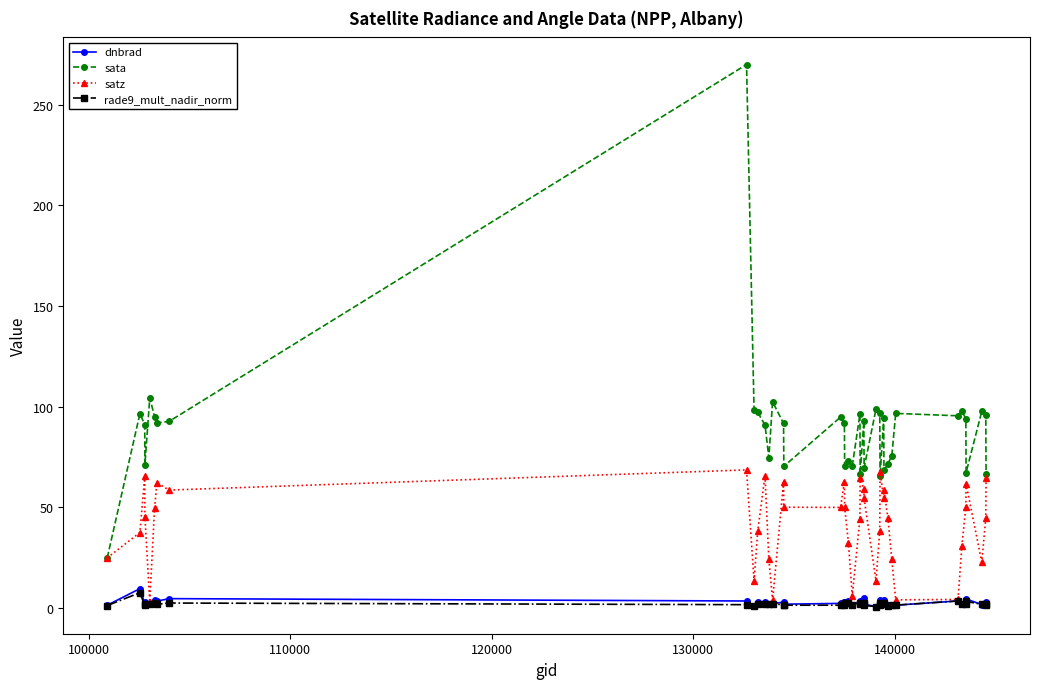

True or false: sata and dnbrad cross at least once.

False